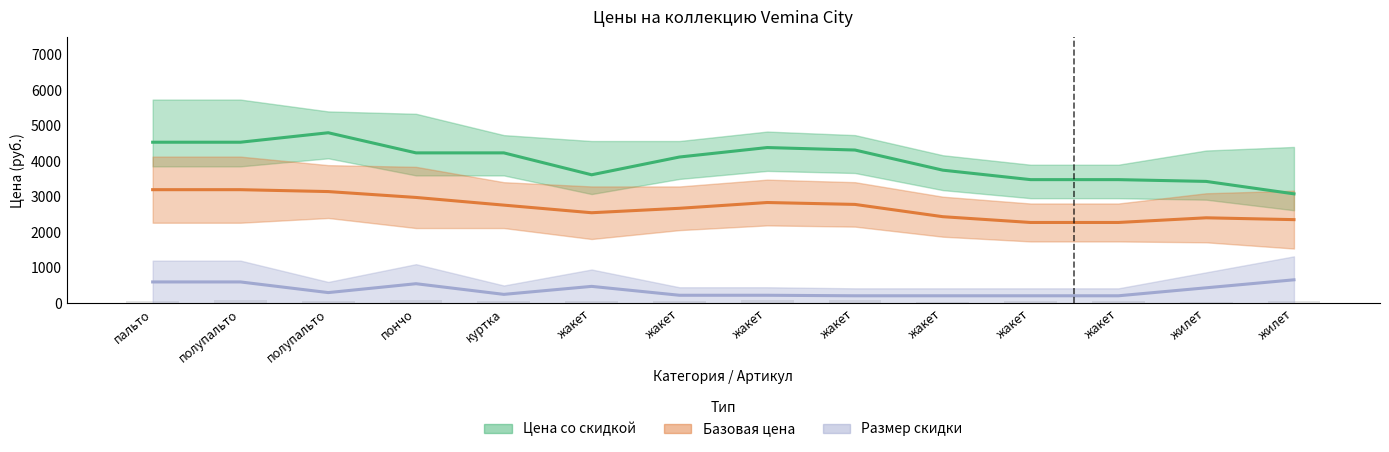

How many bars are there in each group?

3